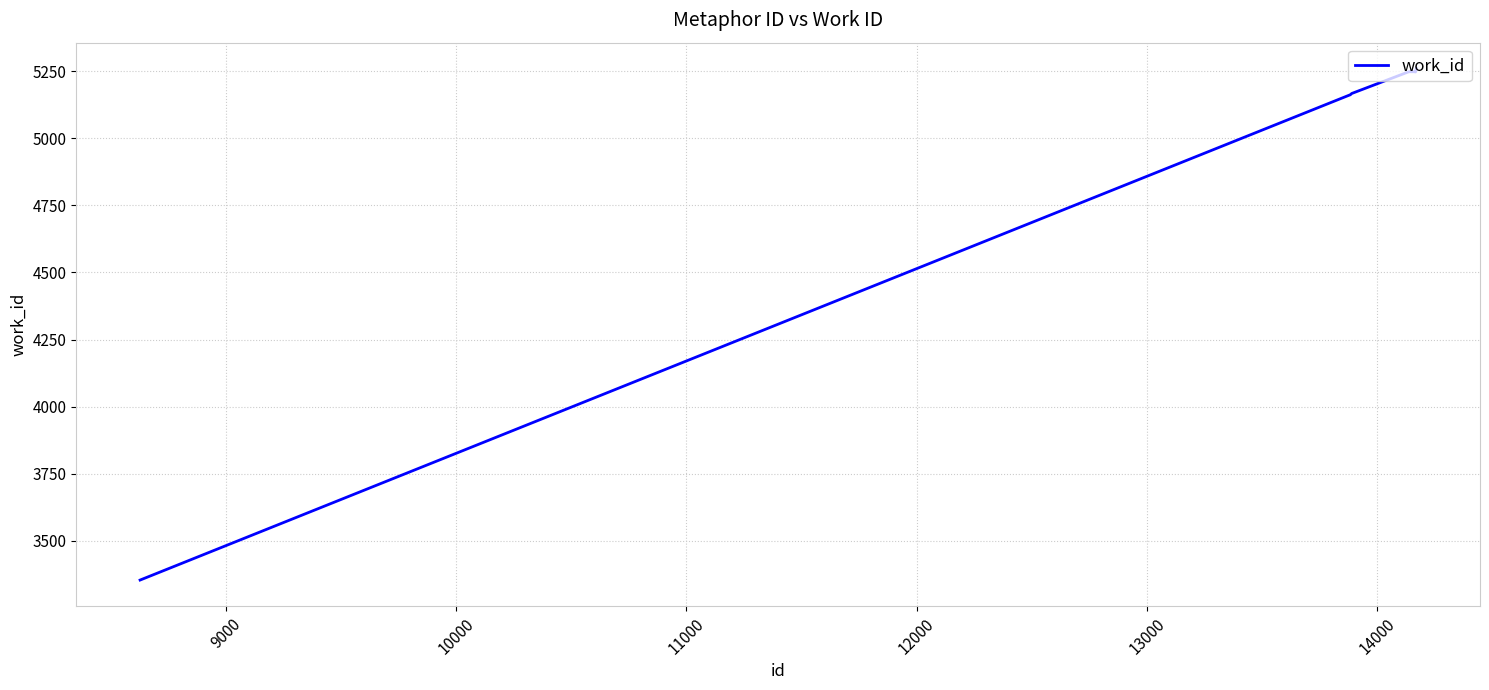

What is the difference between the maximum and minimum values?

1907